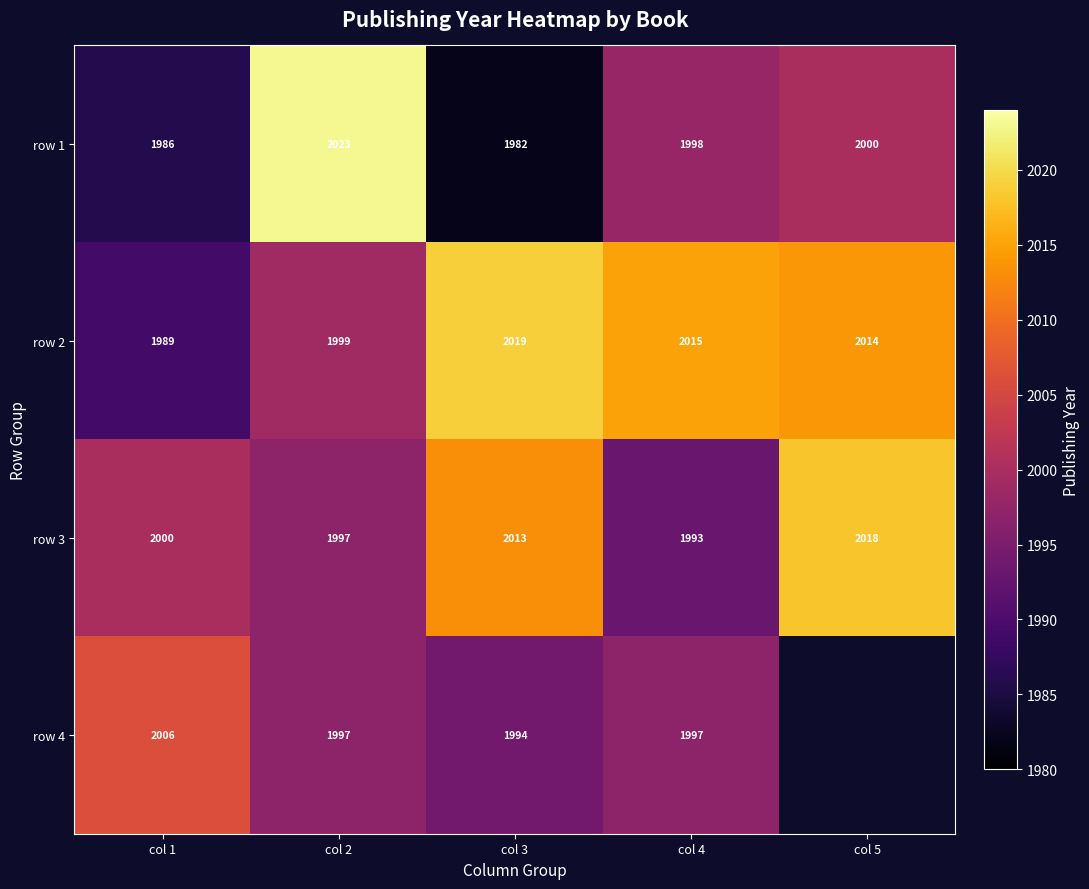

At how many categories does at least one series exceed 1989?

5